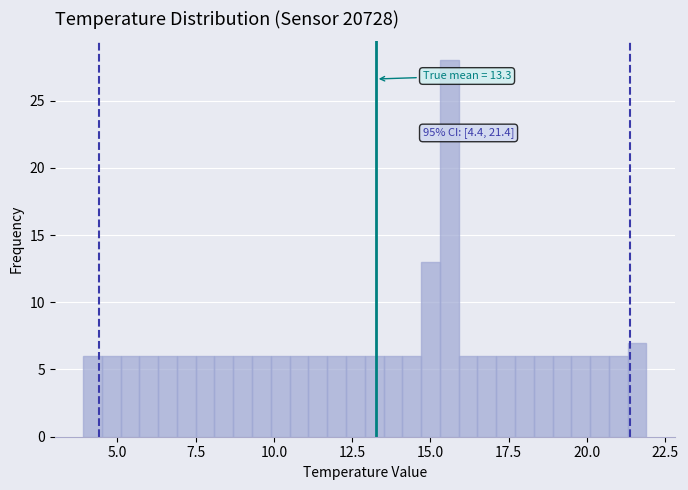

Around what value on the x-axis is the tallest bar? Give the approximate position of its centre, as read against the axis.

15.5